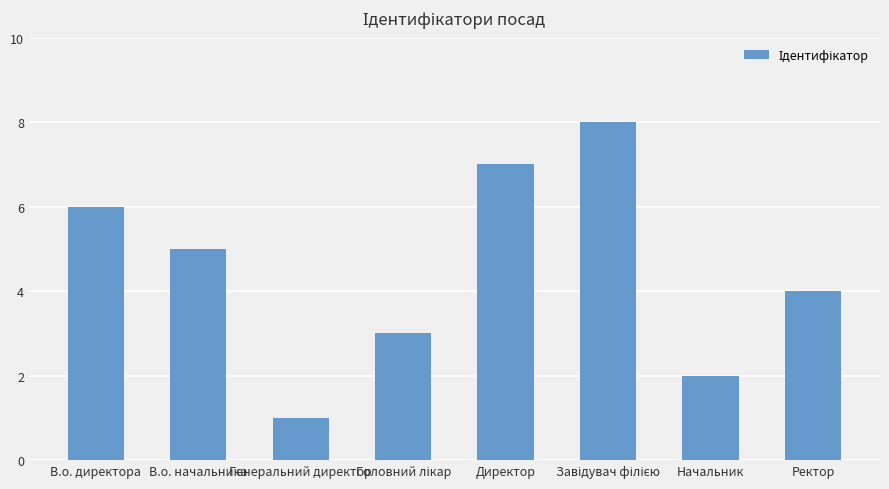

What is the value of the 8th bar from the left?

4